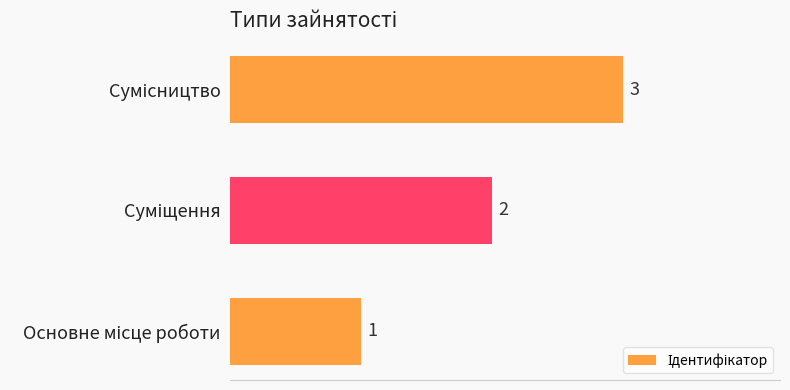

Count the values in the range 1 to 3.

3